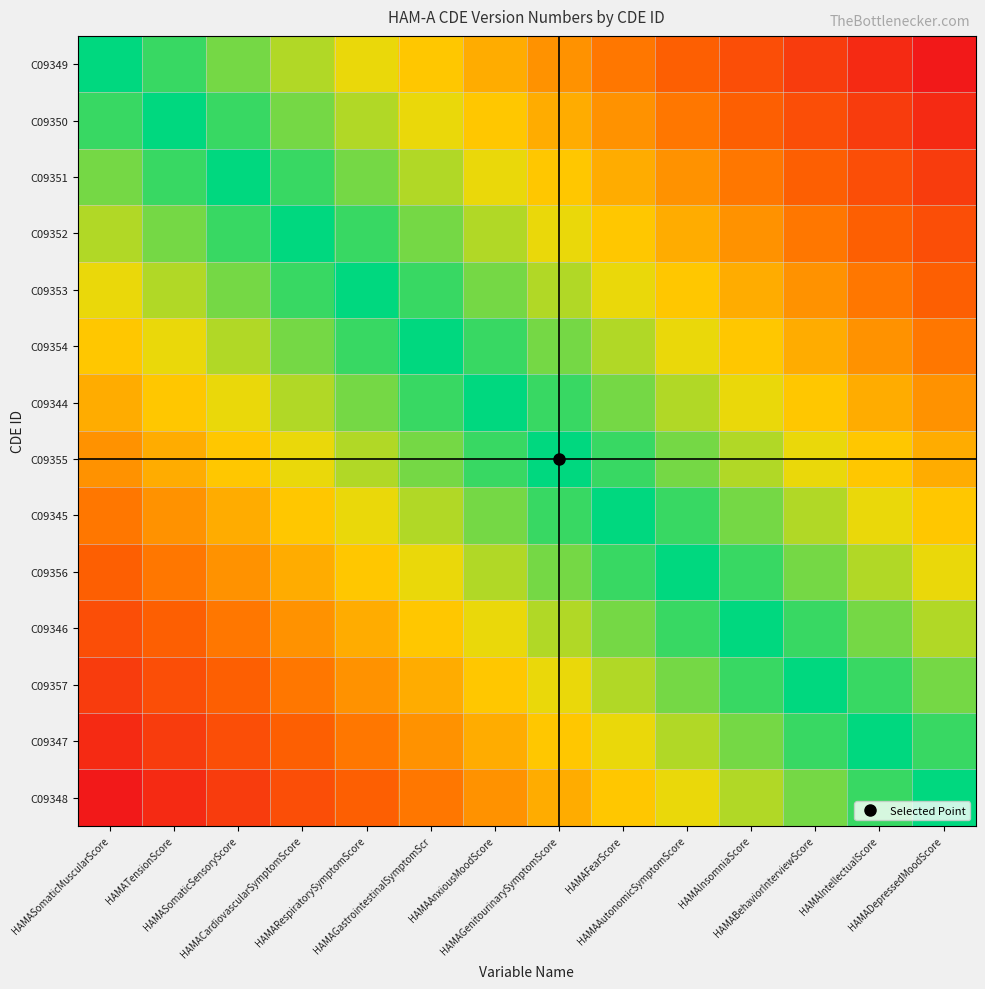

Reading left to right, extract all data points from this chart.

C09349: HAMASomaticMuscularScore=3.0	HAMATensionScore=2.5	HAMASomaticSensoryScore=2.0	HAMACardiovascularSymptomScore=1.5	HAMARespiratorySymptomScore=1.0	HAMAGastrointestinalSymptomScr=0.5	HAMAAnxiousMoodScore=0.0	HAMAGenitourinarySymptomScore=-0.5	HAMAFearScore=-1.0	HAMAAutonomicSymptomScore=-1.5	HAMAInsomniaScore=-2.0	HAMABehaviorInterviewScore=-2.5	HAMAIntellectualScore=-3.0	HAMADepressedMoodScore=-3.5
C09350: HAMASomaticMuscularScore=2.5	HAMATensionScore=3.0	HAMASomaticSensoryScore=2.5	HAMACardiovascularSymptomScore=2.0	HAMARespiratorySymptomScore=1.5	HAMAGastrointestinalSymptomScr=1.0	HAMAAnxiousMoodScore=0.5	HAMAGenitourinarySymptomScore=0.0	HAMAFearScore=-0.5	HAMAAutonomicSymptomScore=-1.0	HAMAInsomniaScore=-1.5	HAMABehaviorInterviewScore=-2.0	HAMAIntellectualScore=-2.5	HAMADepressedMoodScore=-3.0
C09351: HAMASomaticMuscularScore=2.0	HAMATensionScore=2.5	HAMASomaticSensoryScore=3.0	HAMACardiovascularSymptomScore=2.5	HAMARespiratorySymptomScore=2.0	HAMAGastrointestinalSymptomScr=1.5	HAMAAnxiousMoodScore=1.0	HAMAGenitourinarySymptomScore=0.5	HAMAFearScore=0.0	HAMAAutonomicSymptomScore=-0.5	HAMAInsomniaScore=-1.0	HAMABehaviorInterviewScore=-1.5	HAMAIntellectualScore=-2.0	HAMADepressedMoodScore=-2.5
C09352: HAMASomaticMuscularScore=1.5	HAMATensionScore=2.0	HAMASomaticSensoryScore=2.5	HAMACardiovascularSymptomScore=3.0	HAMARespiratorySymptomScore=2.5	HAMAGastrointestinalSymptomScr=2.0	HAMAAnxiousMoodScore=1.5	HAMAGenitourinarySymptomScore=1.0	HAMAFearScore=0.5	HAMAAutonomicSymptomScore=0.0	HAMAInsomniaScore=-0.5	HAMABehaviorInterviewScore=-1.0	HAMAIntellectualScore=-1.5	HAMADepressedMoodScore=-2.0
C09353: HAMASomaticMuscularScore=1.0	HAMATensionScore=1.5	HAMASomaticSensoryScore=2.0	HAMACardiovascularSymptomScore=2.5	HAMARespiratorySymptomScore=3.0	HAMAGastrointestinalSymptomScr=2.5	HAMAAnxiousMoodScore=2.0	HAMAGenitourinarySymptomScore=1.5	HAMAFearScore=1.0	HAMAAutonomicSymptomScore=0.5	HAMAInsomniaScore=0.0	HAMABehaviorInterviewScore=-0.5	HAMAIntellectualScore=-1.0	HAMADepressedMoodScore=-1.5
C09354: HAMASomaticMuscularScore=0.5	HAMATensionScore=1.0	HAMASomaticSensoryScore=1.5	HAMACardiovascularSymptomScore=2.0	HAMARespiratorySymptomScore=2.5	HAMAGastrointestinalSymptomScr=3.0	HAMAAnxiousMoodScore=2.5	HAMAGenitourinarySymptomScore=2.0	HAMAFearScore=1.5	HAMAAutonomicSymptomScore=1.0	HAMAInsomniaScore=0.5	HAMABehaviorInterviewScore=0.0	HAMAIntellectualScore=-0.5	HAMADepressedMoodScore=-1.0
C09344: HAMASomaticMuscularScore=0.0	HAMATensionScore=0.5	HAMASomaticSensoryScore=1.0	HAMACardiovascularSymptomScore=1.5	HAMARespiratorySymptomScore=2.0	HAMAGastrointestinalSymptomScr=2.5	HAMAAnxiousMoodScore=3.0	HAMAGenitourinarySymptomScore=2.5	HAMAFearScore=2.0	HAMAAutonomicSymptomScore=1.5	HAMAInsomniaScore=1.0	HAMABehaviorInterviewScore=0.5	HAMAIntellectualScore=0.0	HAMADepressedMoodScore=-0.5
C09355: HAMASomaticMuscularScore=-0.5	HAMATensionScore=0.0	HAMASomaticSensoryScore=0.5	HAMACardiovascularSymptomScore=1.0	HAMARespiratorySymptomScore=1.5	HAMAGastrointestinalSymptomScr=2.0	HAMAAnxiousMoodScore=2.5	HAMAGenitourinarySymptomScore=3.0	HAMAFearScore=2.5	HAMAAutonomicSymptomScore=2.0	HAMAInsomniaScore=1.5	HAMABehaviorInterviewScore=1.0	HAMAIntellectualScore=0.5	HAMADepressedMoodScore=0.0
C09345: HAMASomaticMuscularScore=-1.0	HAMATensionScore=-0.5	HAMASomaticSensoryScore=0.0	HAMACardiovascularSymptomScore=0.5	HAMARespiratorySymptomScore=1.0	HAMAGastrointestinalSymptomScr=1.5	HAMAAnxiousMoodScore=2.0	HAMAGenitourinarySymptomScore=2.5	HAMAFearScore=3.0	HAMAAutonomicSymptomScore=2.5	HAMAInsomniaScore=2.0	HAMABehaviorInterviewScore=1.5	HAMAIntellectualScore=1.0	HAMADepressedMoodScore=0.5
C09356: HAMASomaticMuscularScore=-1.5	HAMATensionScore=-1.0	HAMASomaticSensoryScore=-0.5	HAMACardiovascularSymptomScore=0.0	HAMARespiratorySymptomScore=0.5	HAMAGastrointestinalSymptomScr=1.0	HAMAAnxiousMoodScore=1.5	HAMAGenitourinarySymptomScore=2.0	HAMAFearScore=2.5	HAMAAutonomicSymptomScore=3.0	HAMAInsomniaScore=2.5	HAMABehaviorInterviewScore=2.0	HAMAIntellectualScore=1.5	HAMADepressedMoodScore=1.0
C09346: HAMASomaticMuscularScore=-2.0	HAMATensionScore=-1.5	HAMASomaticSensoryScore=-1.0	HAMACardiovascularSymptomScore=-0.5	HAMARespiratorySymptomScore=0.0	HAMAGastrointestinalSymptomScr=0.5	HAMAAnxiousMoodScore=1.0	HAMAGenitourinarySymptomScore=1.5	HAMAFearScore=2.0	HAMAAutonomicSymptomScore=2.5	HAMAInsomniaScore=3.0	HAMABehaviorInterviewScore=2.5	HAMAIntellectualScore=2.0	HAMADepressedMoodScore=1.5
C09357: HAMASomaticMuscularScore=-2.5	HAMATensionScore=-2.0	HAMASomaticSensoryScore=-1.5	HAMACardiovascularSymptomScore=-1.0	HAMARespiratorySymptomScore=-0.5	HAMAGastrointestinalSymptomScr=0.0	HAMAAnxiousMoodScore=0.5	HAMAGenitourinarySymptomScore=1.0	HAMAFearScore=1.5	HAMAAutonomicSymptomScore=2.0	HAMAInsomniaScore=2.5	HAMABehaviorInterviewScore=3.0	HAMAIntellectualScore=2.5	HAMADepressedMoodScore=2.0
C09347: HAMASomaticMuscularScore=-3.0	HAMATensionScore=-2.5	HAMASomaticSensoryScore=-2.0	HAMACardiovascularSymptomScore=-1.5	HAMARespiratorySymptomScore=-1.0	HAMAGastrointestinalSymptomScr=-0.5	HAMAAnxiousMoodScore=0.0	HAMAGenitourinarySymptomScore=0.5	HAMAFearScore=1.0	HAMAAutonomicSymptomScore=1.5	HAMAInsomniaScore=2.0	HAMABehaviorInterviewScore=2.5	HAMAIntellectualScore=3.0	HAMADepressedMoodScore=2.5
C09348: HAMASomaticMuscularScore=-3.5	HAMATensionScore=-3.0	HAMASomaticSensoryScore=-2.5	HAMACardiovascularSymptomScore=-2.0	HAMARespiratorySymptomScore=-1.5	HAMAGastrointestinalSymptomScr=-1.0	HAMAAnxiousMoodScore=-0.5	HAMAGenitourinarySymptomScore=0.0	HAMAFearScore=0.5	HAMAAutonomicSymptomScore=1.0	HAMAInsomniaScore=1.5	HAMABehaviorInterviewScore=2.0	HAMAIntellectualScore=2.5	HAMADepressedMoodScore=3.0